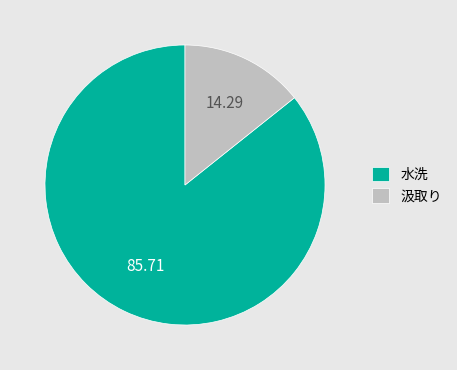

Count the number of slices in the pie.

2